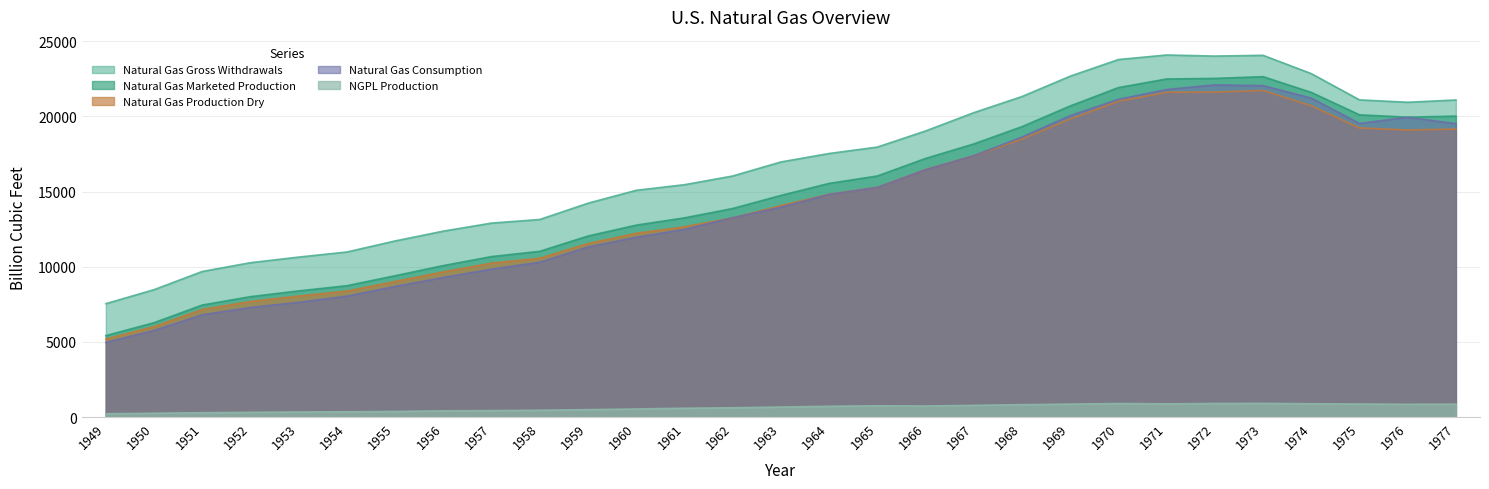

What is the sum of the Natural Gas Marketed Production values at 1968 and 1973?

41969.9